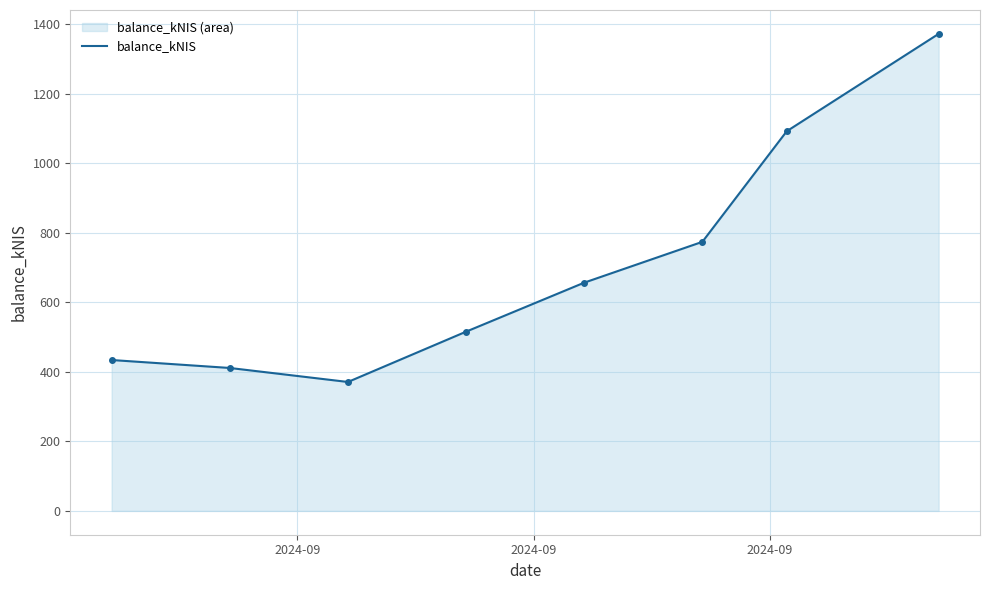

What is the value of the 8th point from the left?

1372.4